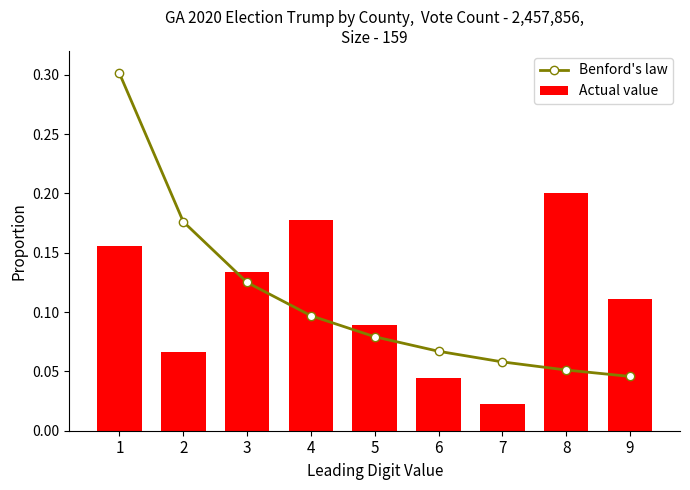

List the labels in order of Benford's law value, largest first.

1, 2, 3, 4, 5, 6, 7, 8, 9